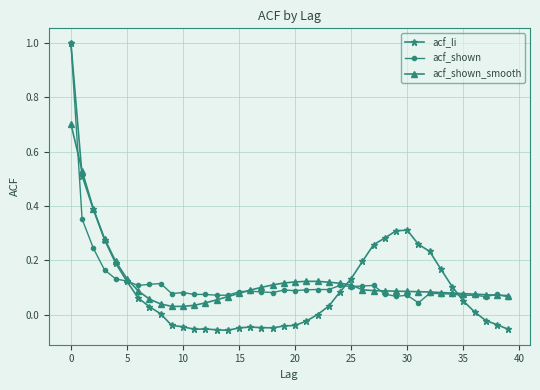

True or false: acf_shown has more than 2 points higher than both neighbors.

True